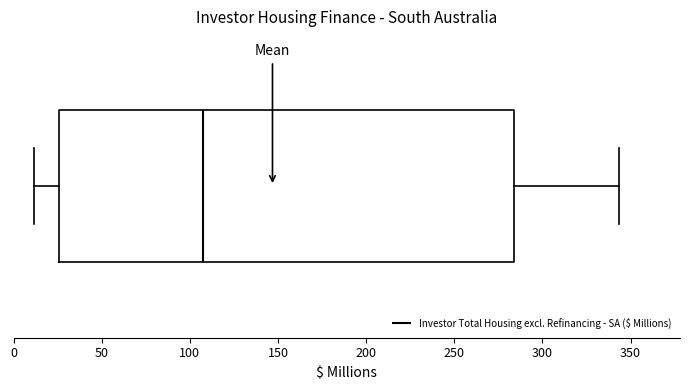

Where is the left edge of the box on the x-axis? The values are not printed on the chart, so give them approximately, as read against the axis.

25